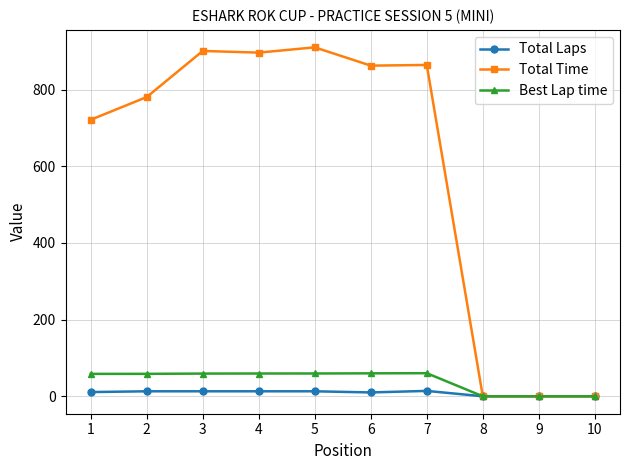

Rank the series at 6 from lowest to highest value.

Total Laps, Best Lap time, Total Time